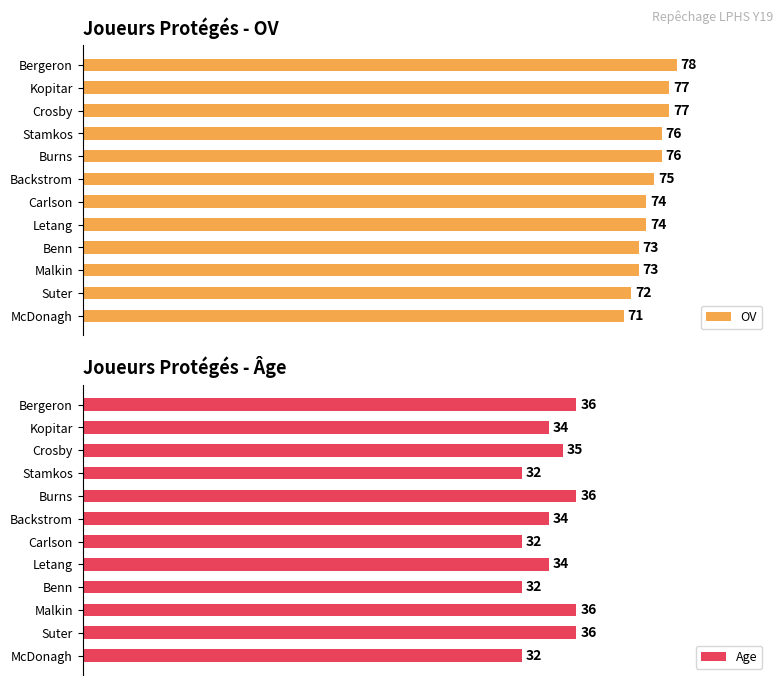

Reading left to right, what are all the values shown in this chart?

OV: 78	77	77	76	76	75	74	74	73	73	72	71
Age: 36	34	35	32	36	34	32	34	32	36	36	32